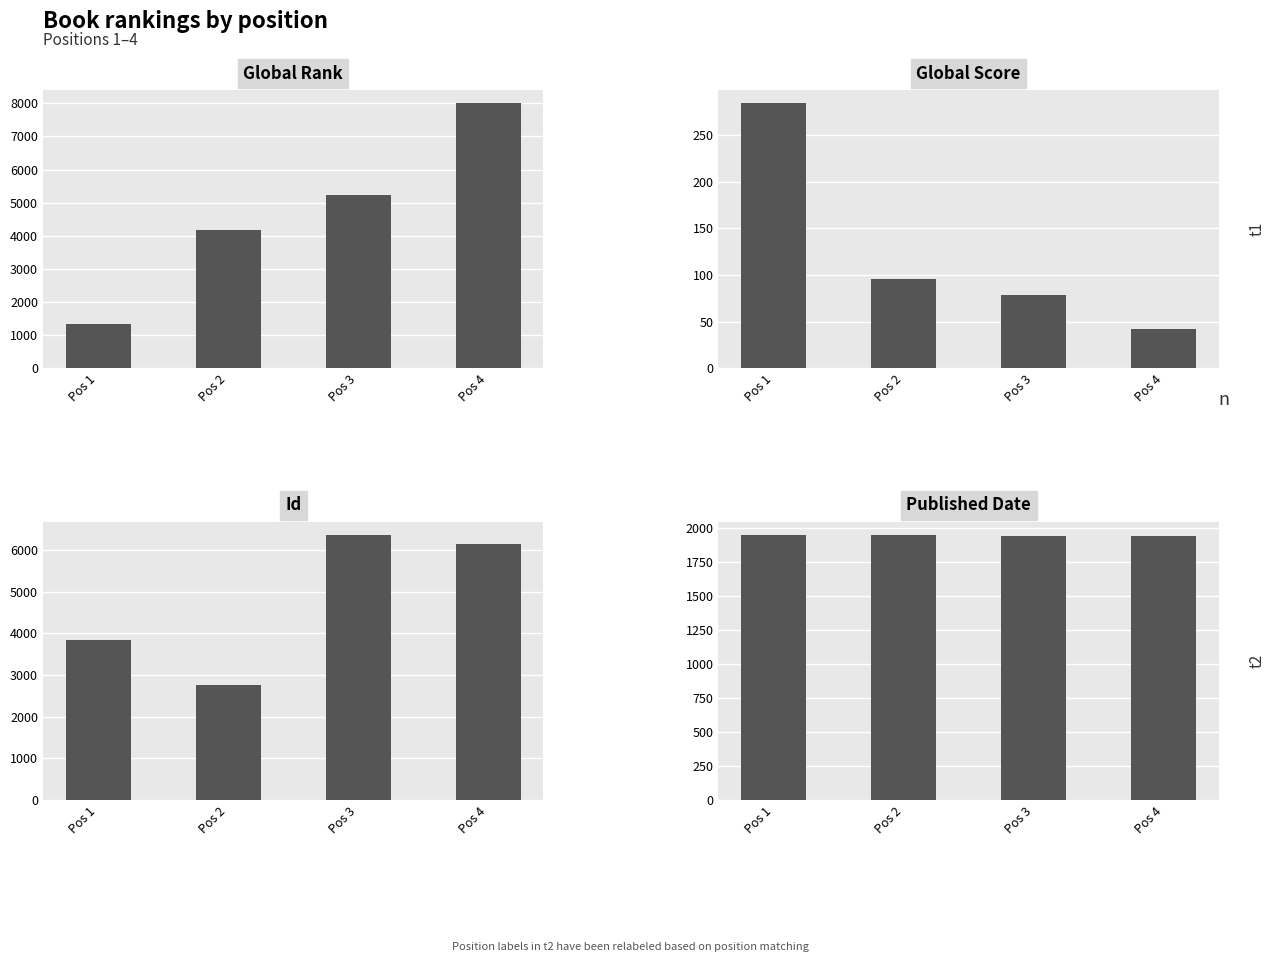

How many categories are shown in the chart?

4